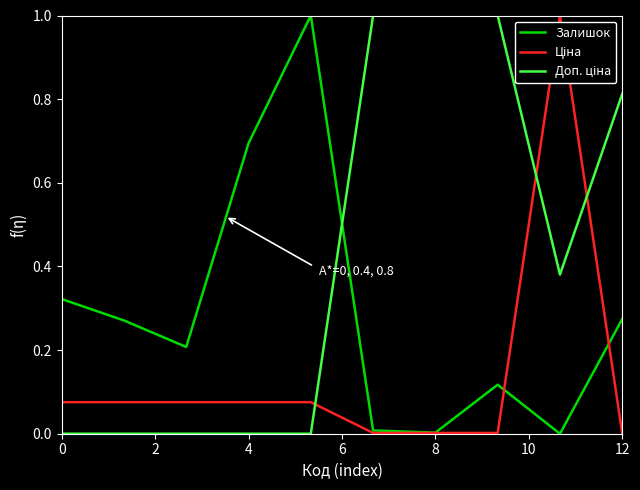

What is the maximum value shown in the chart?

1.0